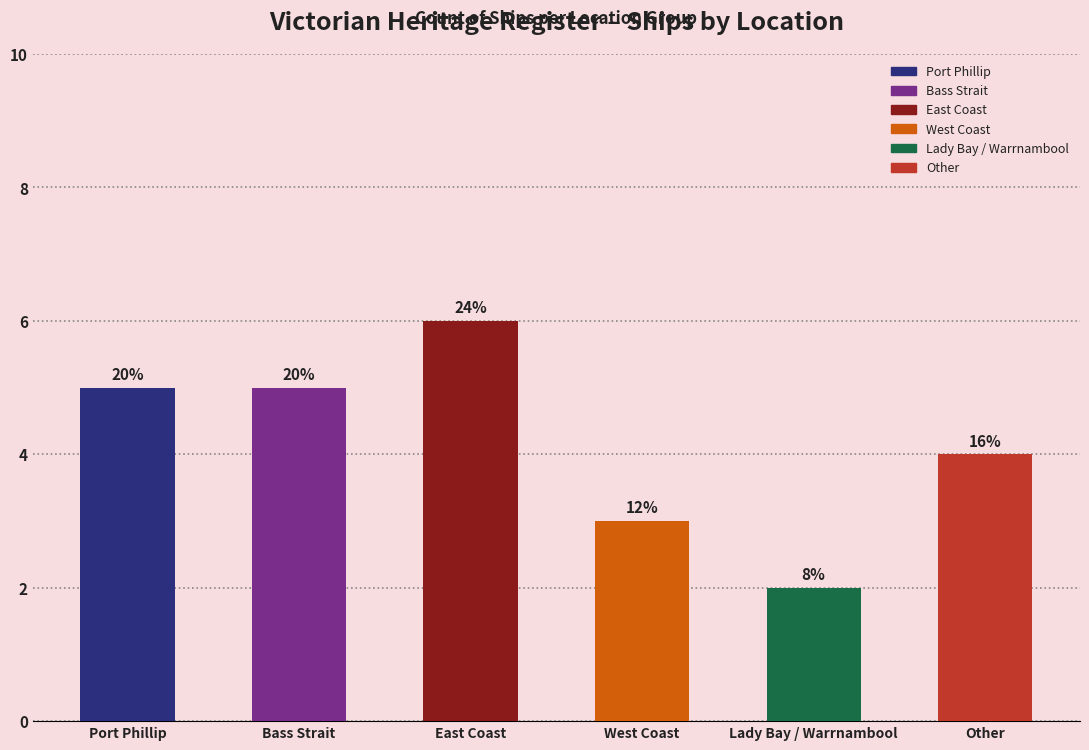

What is the difference between the values at Port Phillip and Lady Bay / Warrnambool?

3